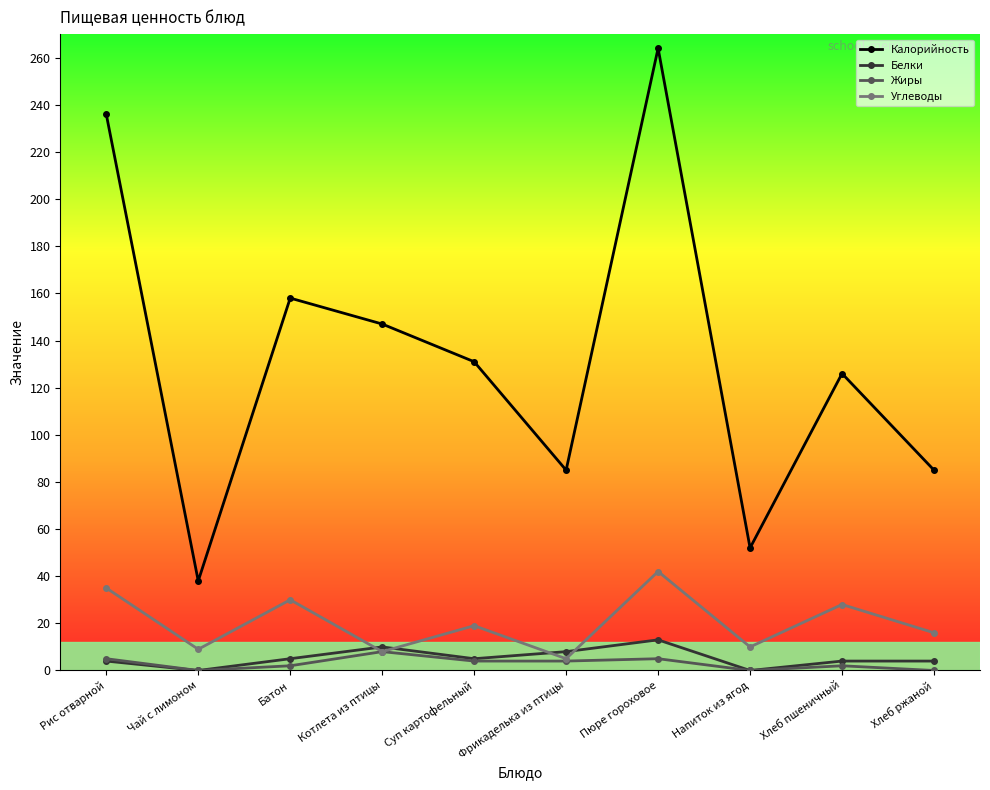

Is this an area chart (filled region under the line)?

No